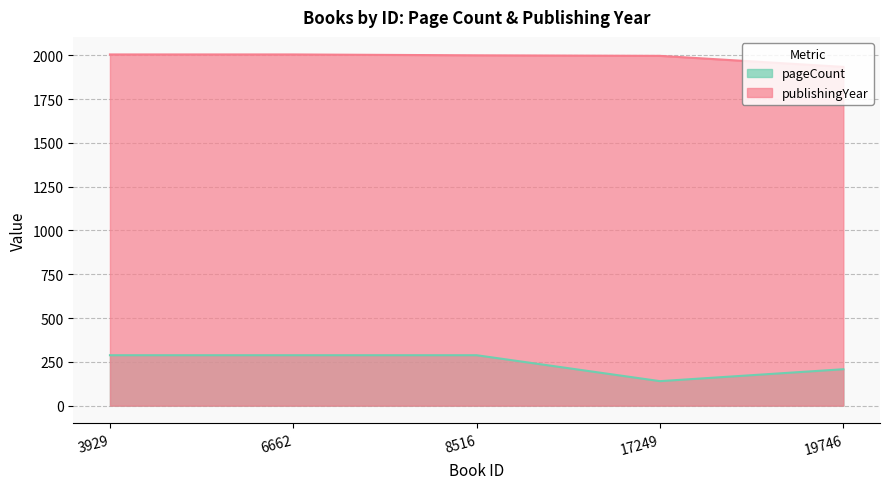

Reading right to left, transcribe all the data shown in this chart.

pageCount: 208	140	288	288	288
publishingYear: 1934	1997	2000	2005	2005